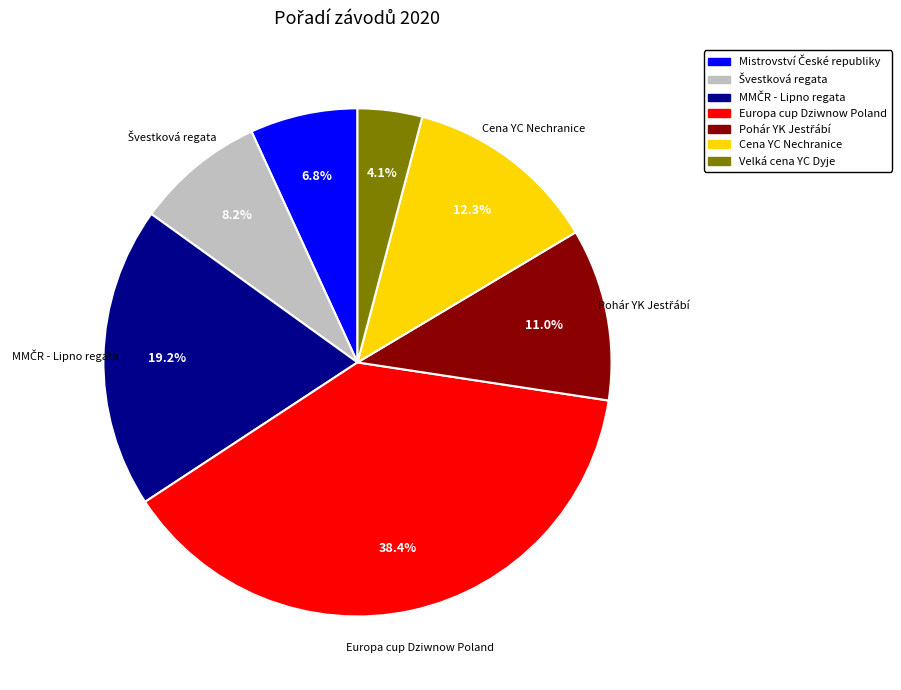

Is Velká cena YC Dyje the majority of the pie?

No